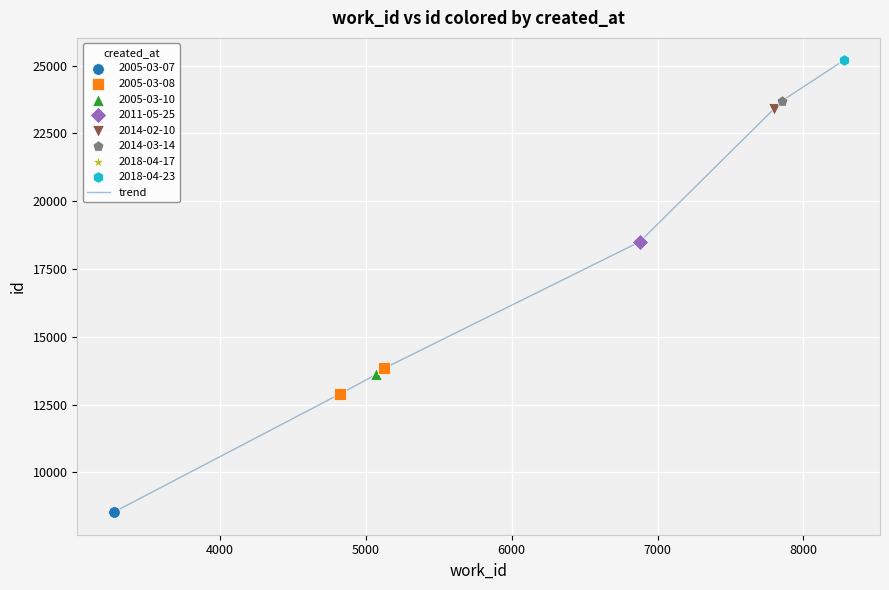

What is the difference between the maximum and minimum values?

16658